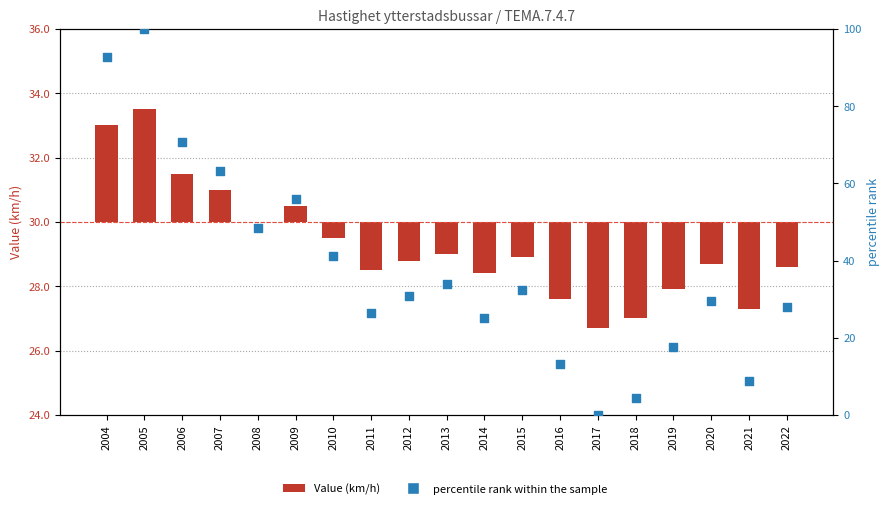

Which series has the largest Y range (max minus min)?

percentile rank within the sample